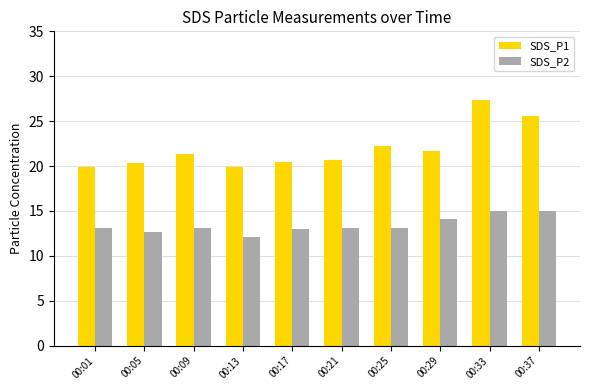

Which series has the largest total across all categories?

SDS_P1